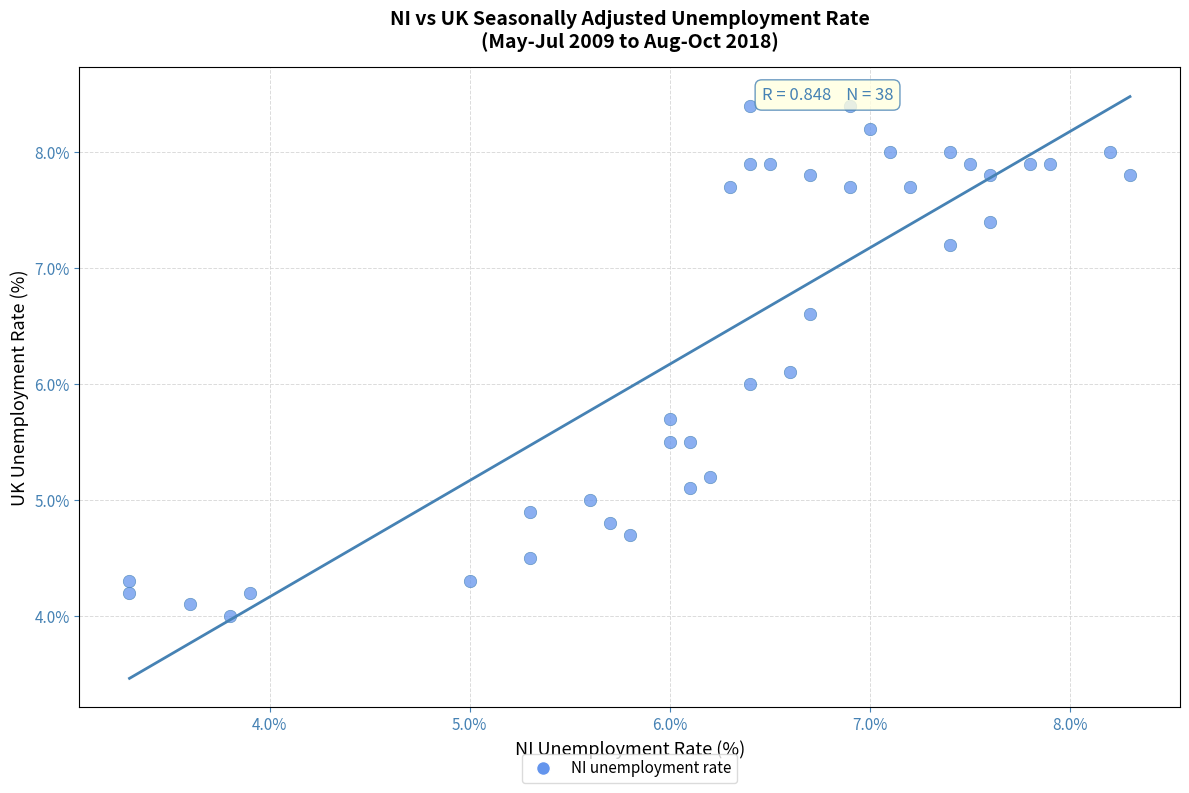

What is the range of Y values (max minus min)?

4.4